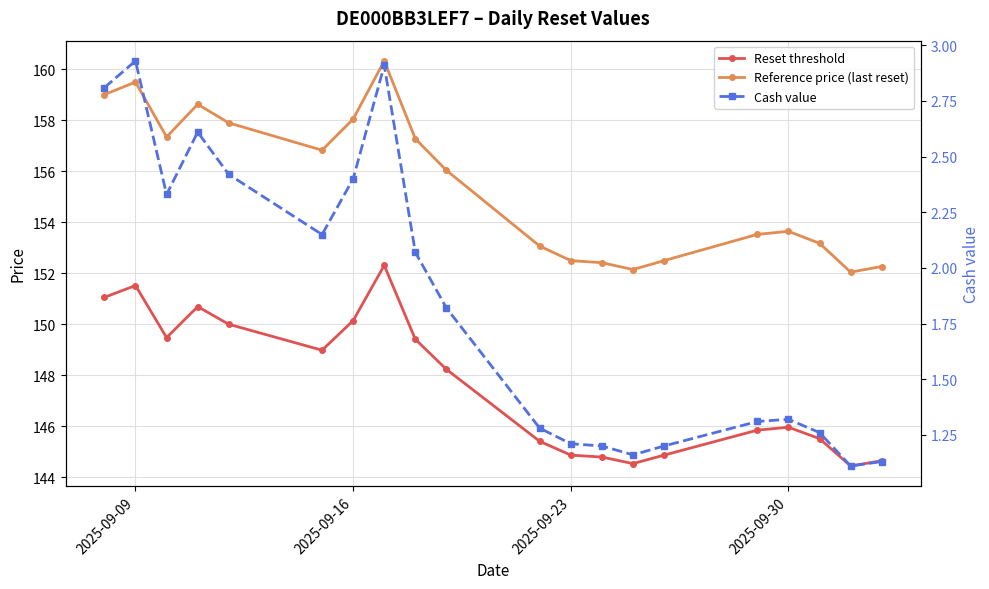

Reading left to right, extract all data points from this chart.

Reset threshold: 151.1	151.5	149.5	150.7	150.0	149.0	150.1	152.3	149.4	148.2	145.4	144.9	144.8	144.5	144.9	145.9	146.0	145.5	144.4	144.7
Reference price (last reset): 159.0	159.5	157.3	158.6	157.9	156.8	158.1	160.3	157.3	156.0	153.1	152.5	152.4	152.2	152.5	153.5	153.7	153.2	152.1	152.3
Cash value: 2.8	2.9	2.3	2.6	2.4	2.1	2.4	2.9	2.1	1.8	1.3	1.2	1.2	1.2	1.2	1.3	1.3	1.3	1.1	1.1